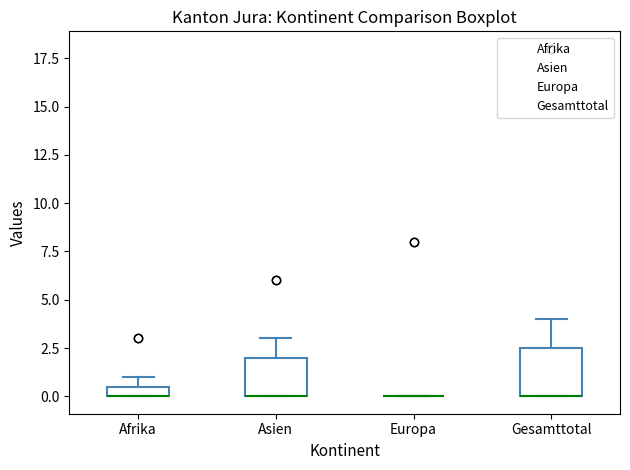

Comparing the boxes themselves (not the whiskers), which one is the tallest?

Gesamttotal